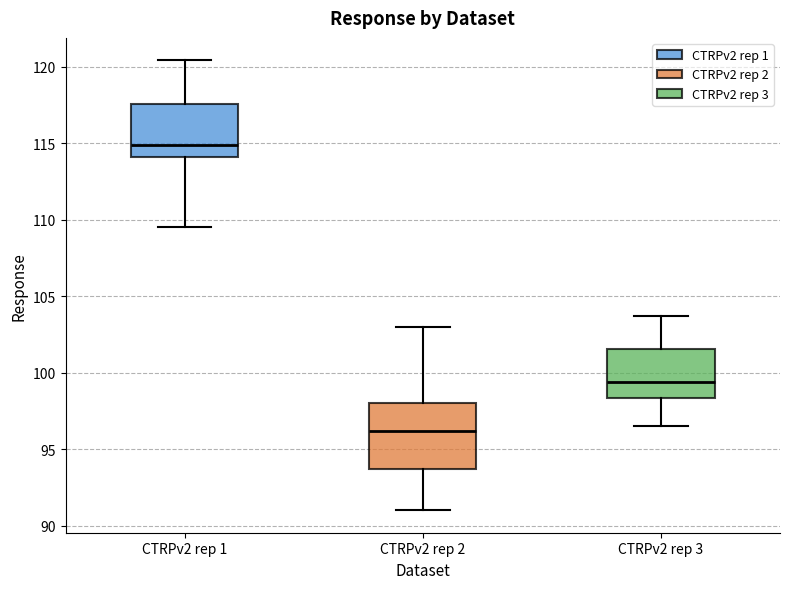

Comparing the boxes themselves (not the whiskers), which one is the tallest?

CTRPv2 rep 2